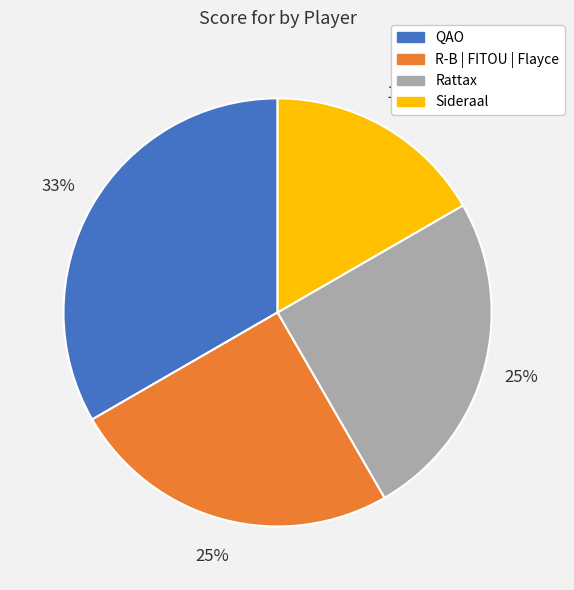

What is the smallest slice in the pie chart?

Sideraal